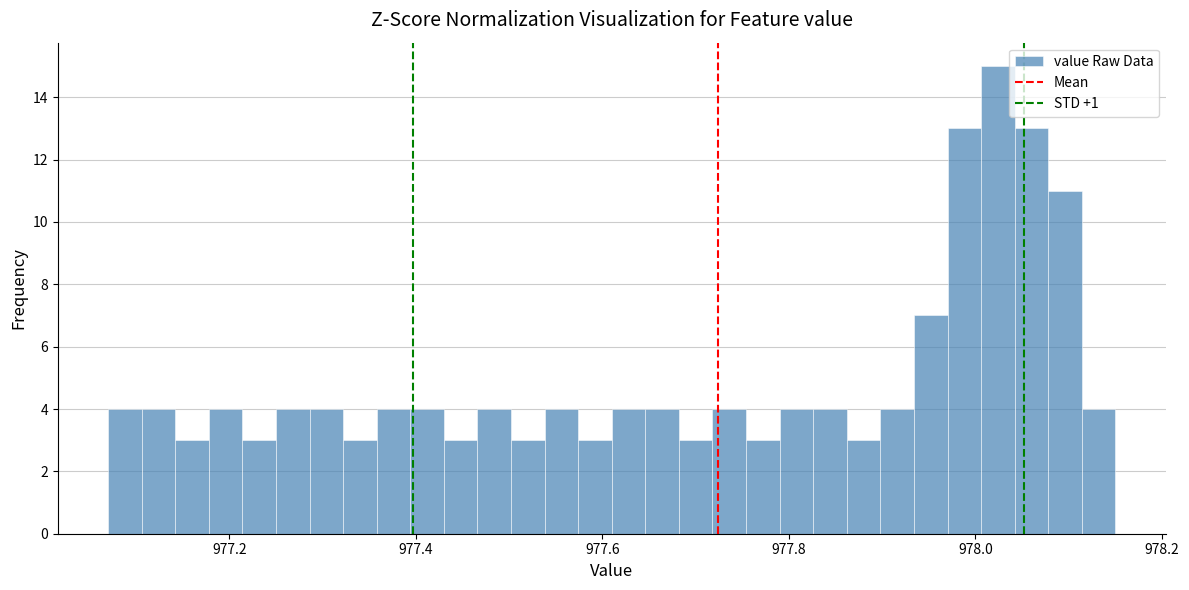

Read against the x-axis, roughly where is the centre of the tallest bar?

978.02